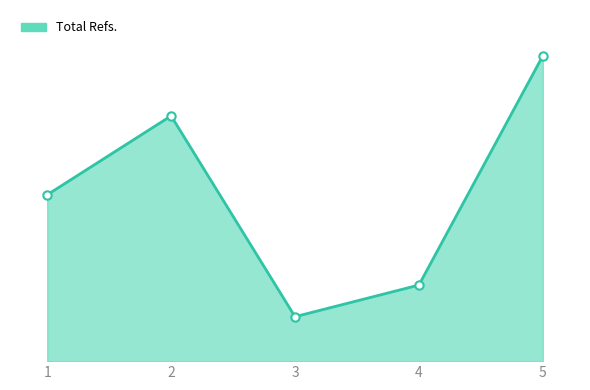

Does the chart have visible grid lines?

No